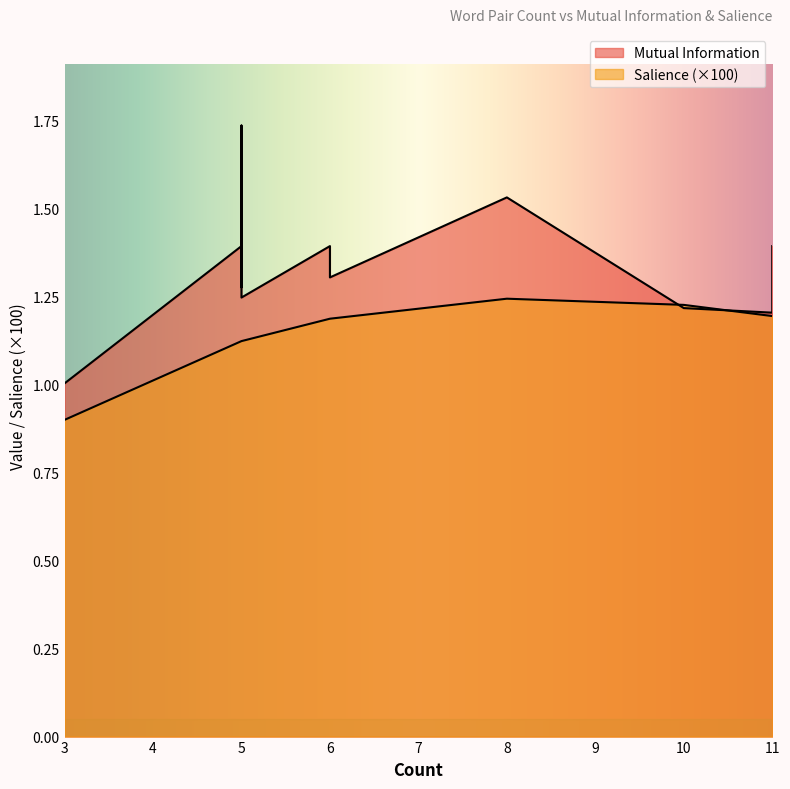

True or false: Mutual Information and Salience cross at least once.

False